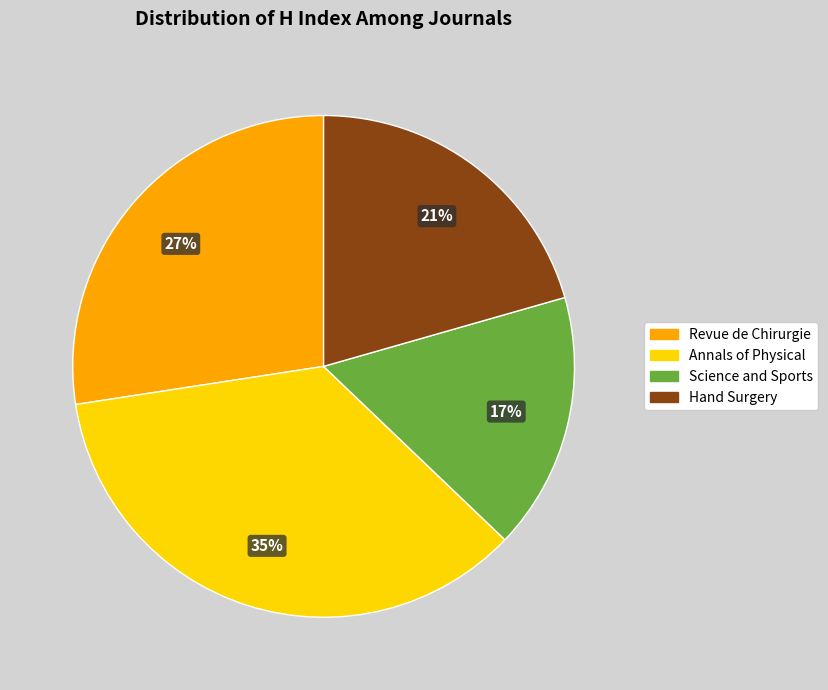

Is there any slice that represents more than half of the pie?

No